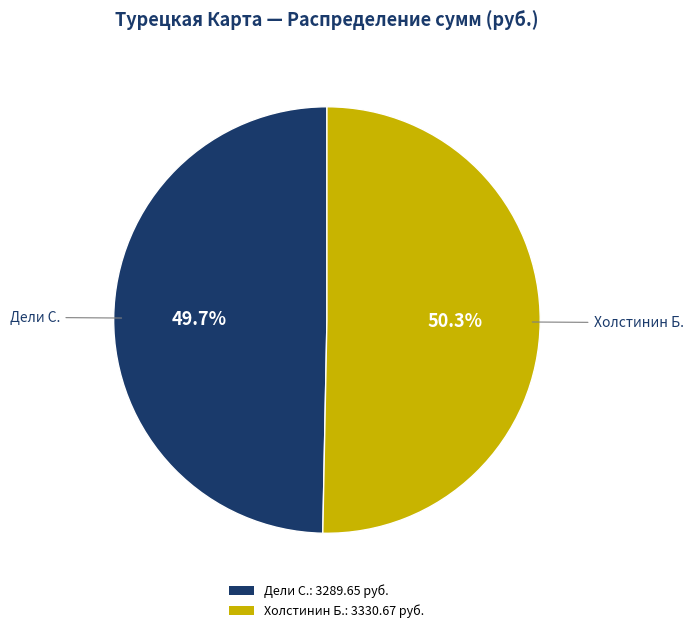

How many segments does this pie chart have?

2